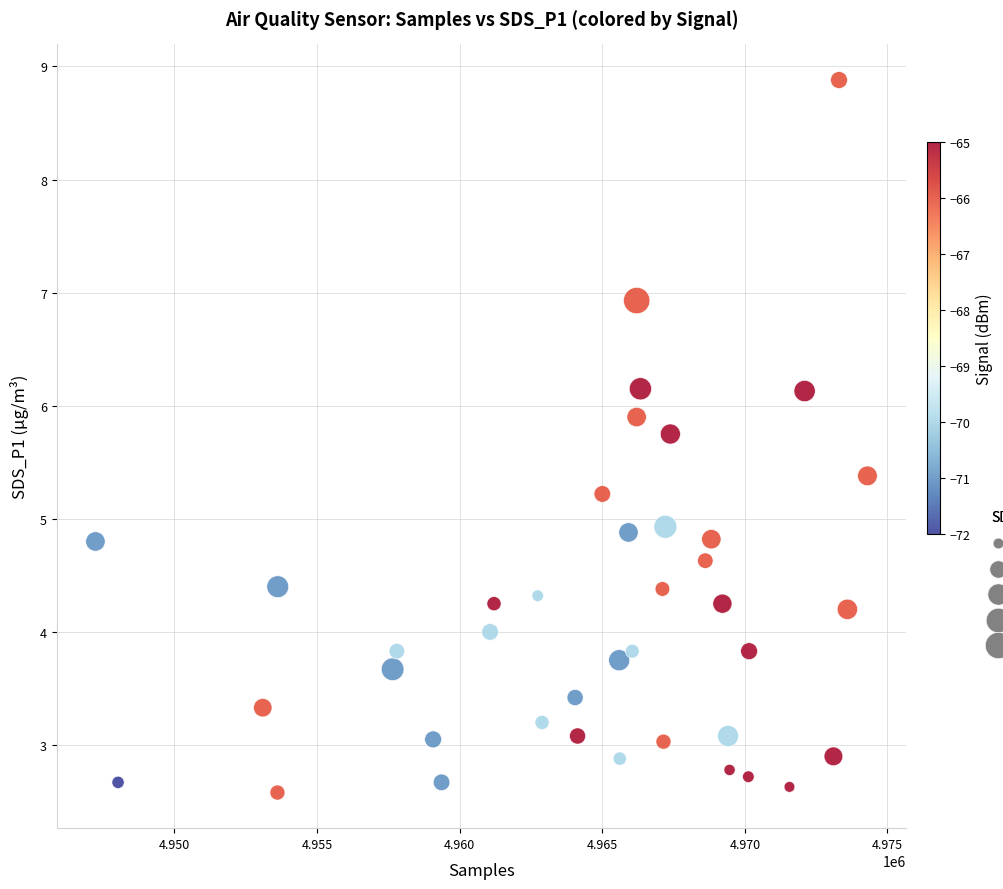

What is the range of X values (max minus min)?

27065.0